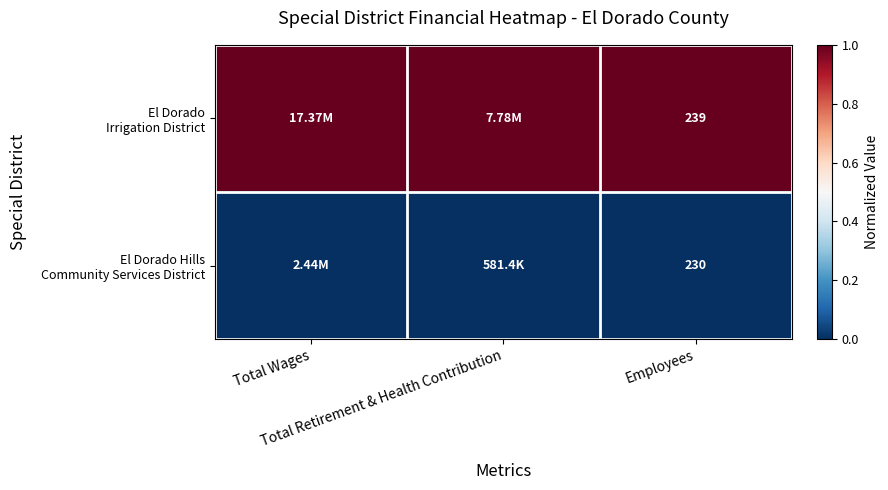

The value of El Dorado Hills Community Services District at Employees is 0. True or false?

True